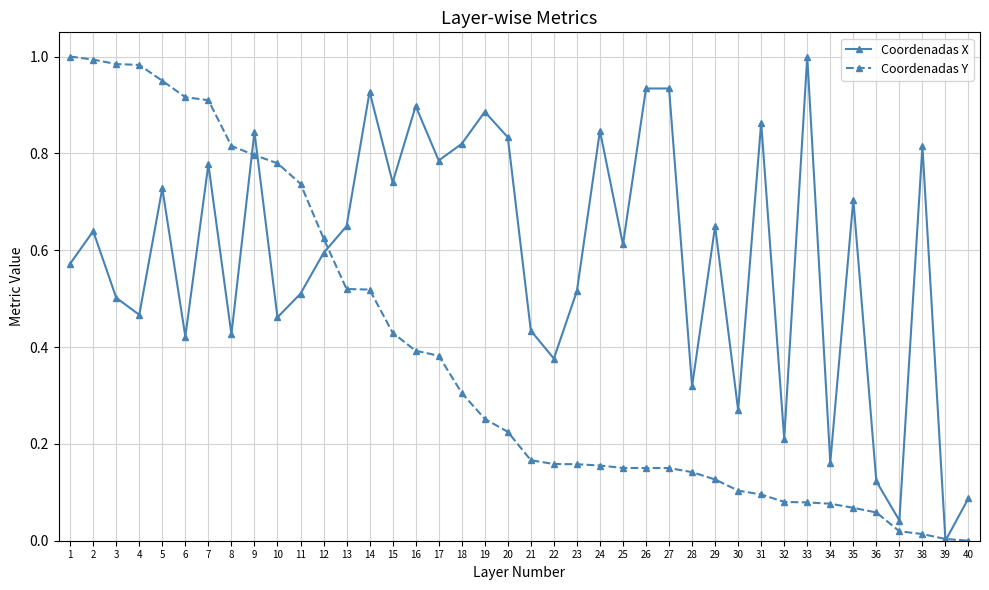

True or false: Coordenadas X has more than 2 interior local peaks.

True